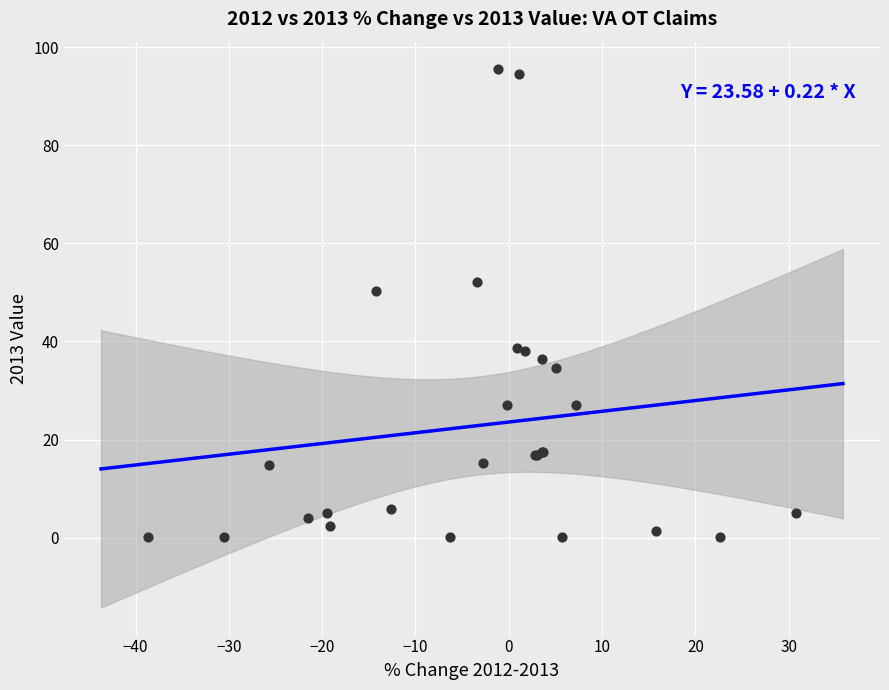

What Y value in the scatter plot is closest to 47?

50.3